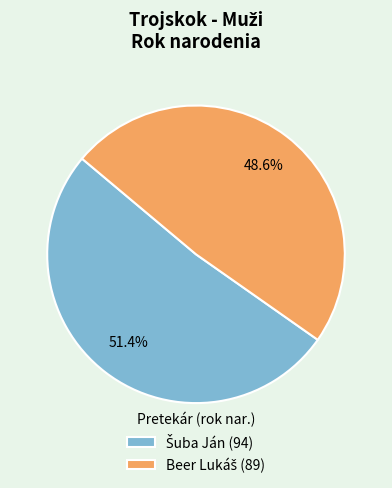

Count the number of slices in the pie.

2